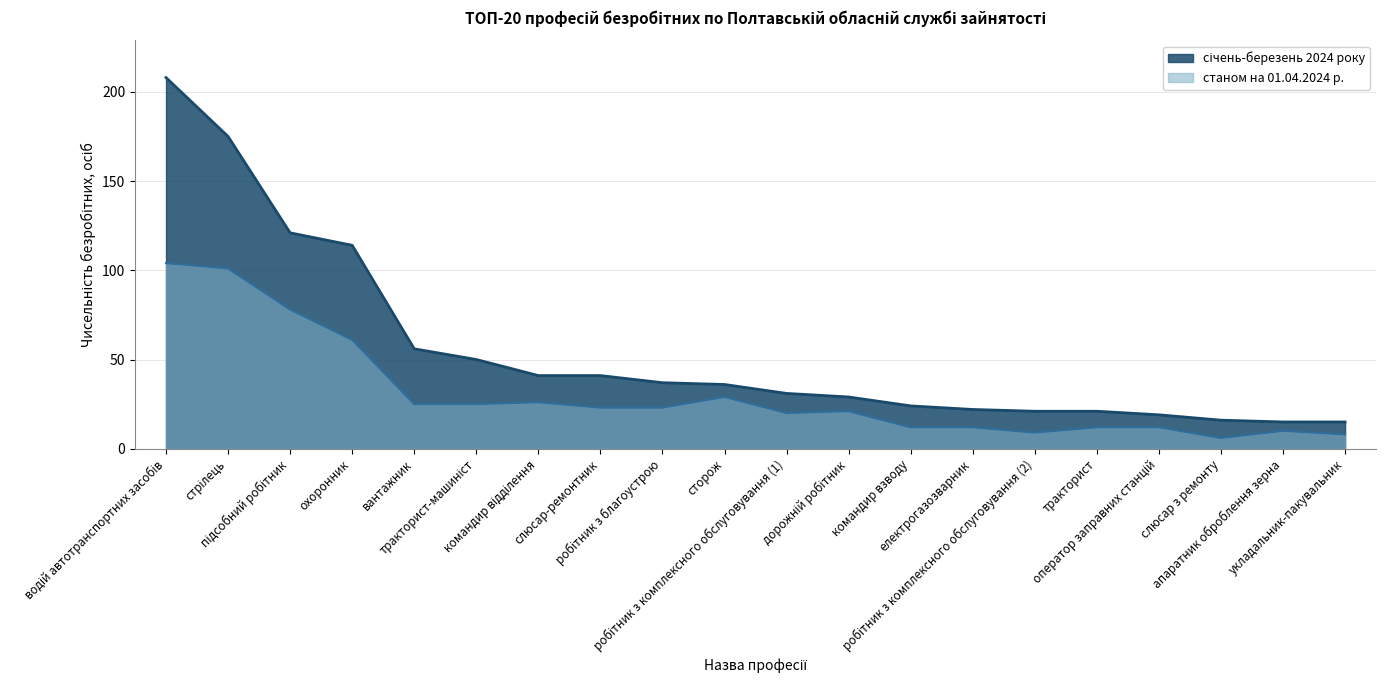

What is the total value across all series at робітник з комплексного обслуговування (2)?

30